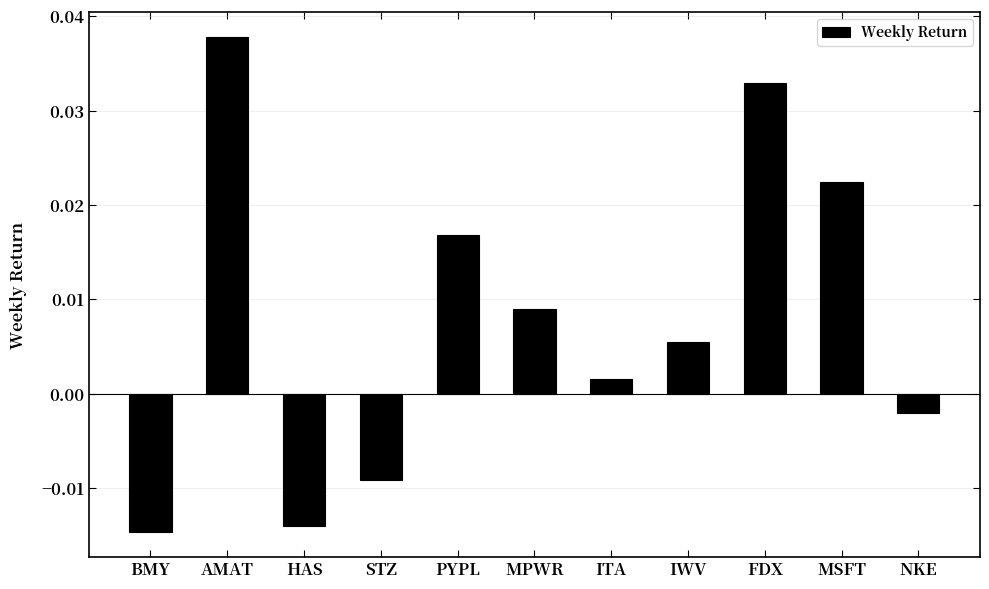

Which category has the highest value across all series?

AMAT